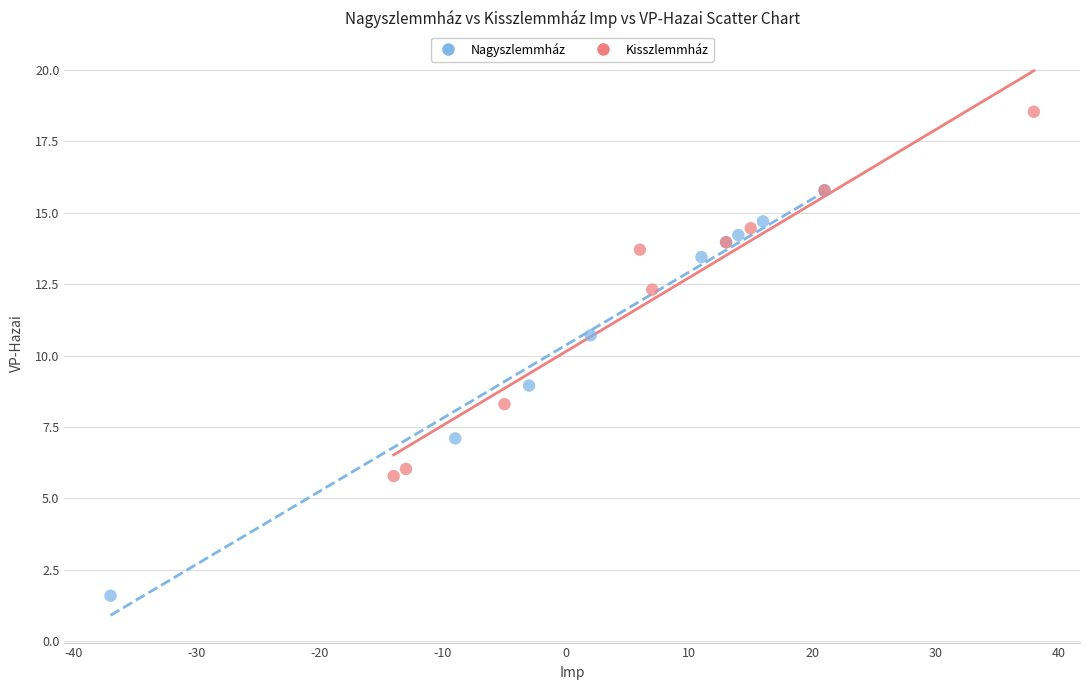

Which series reaches the minimum Y coordinate?

Nagyszlemmház